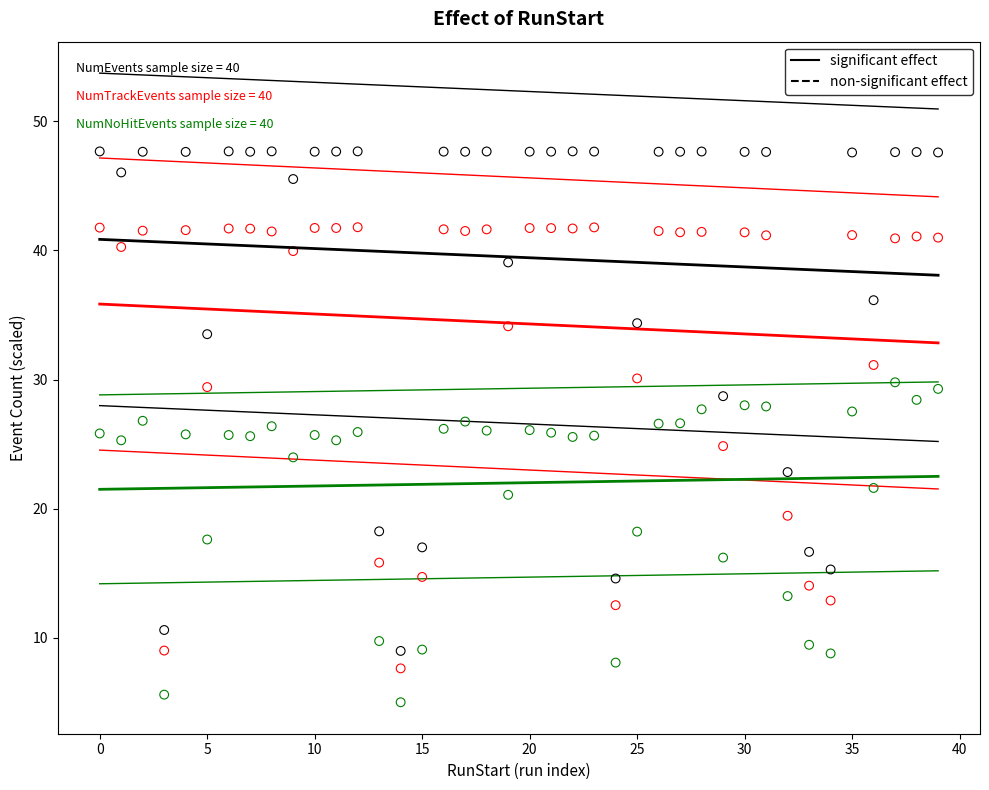

How many points are shown in the scatter plot?

120